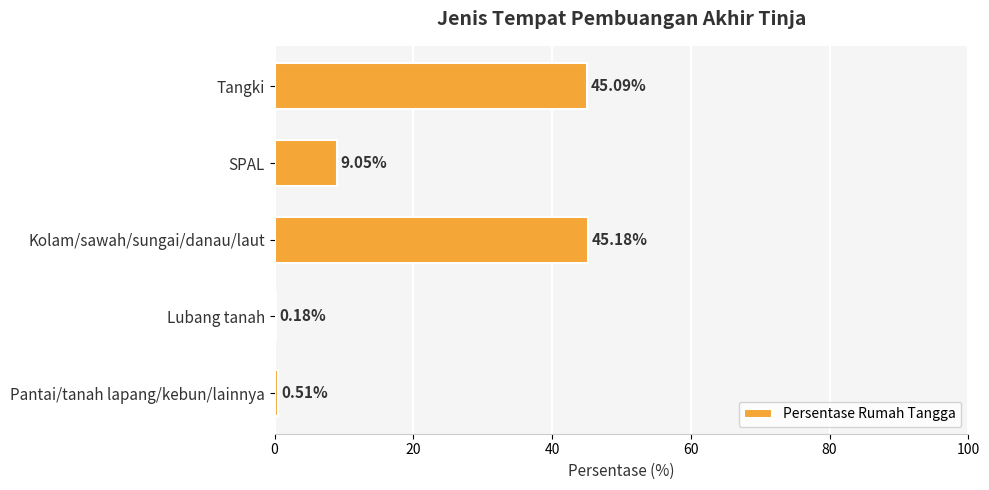

Count the number of data series in this chart.

1